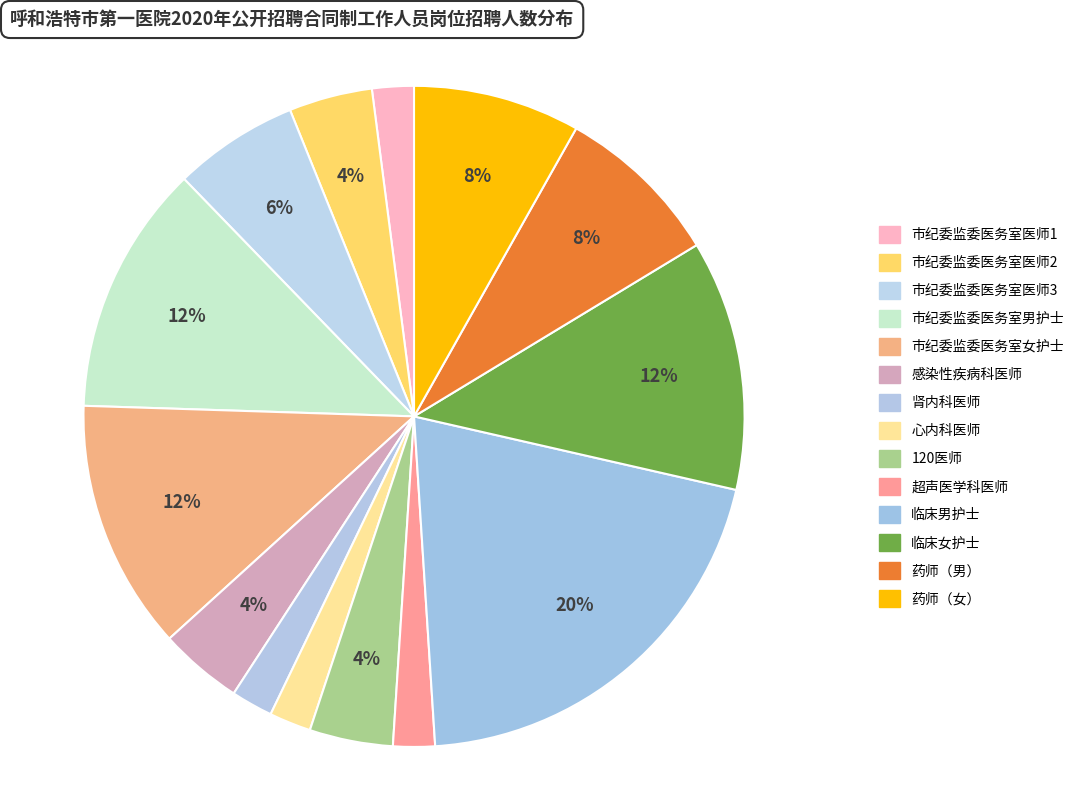

How many slices are in this pie chart?

14